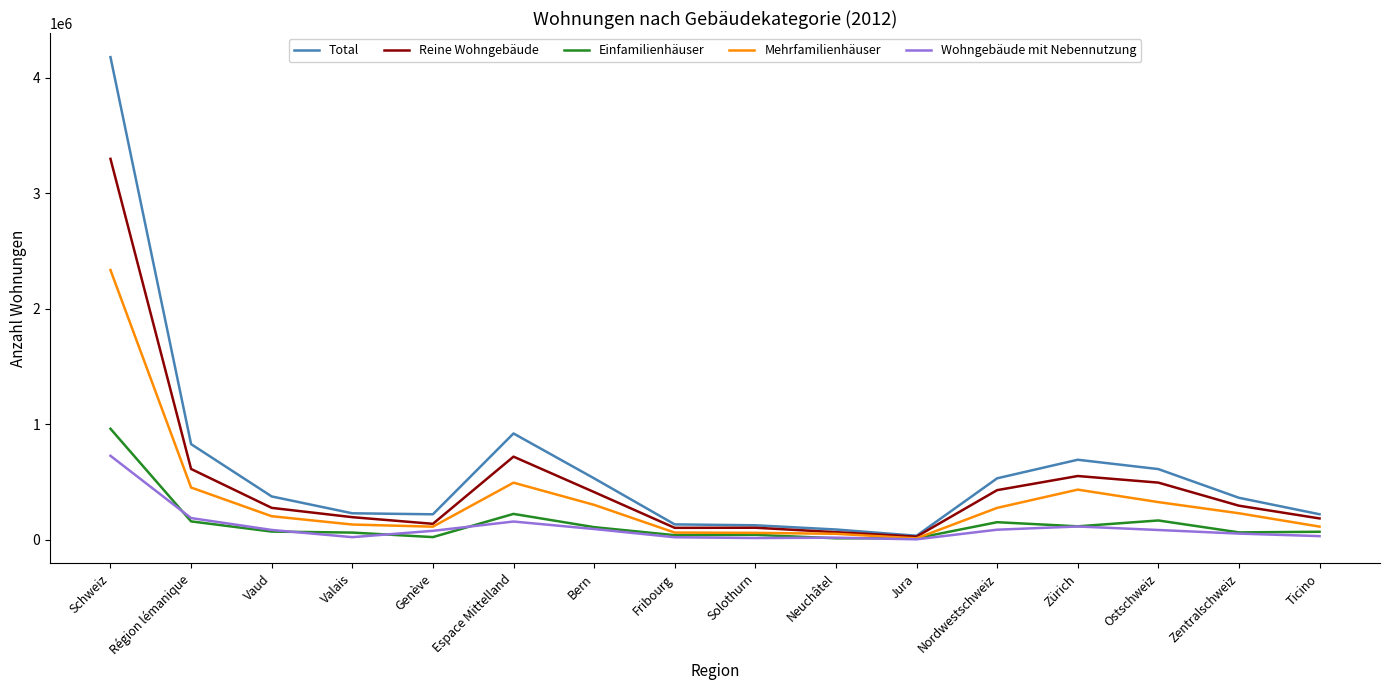

Which label corresponds to the largest value in the chart?

Schweiz